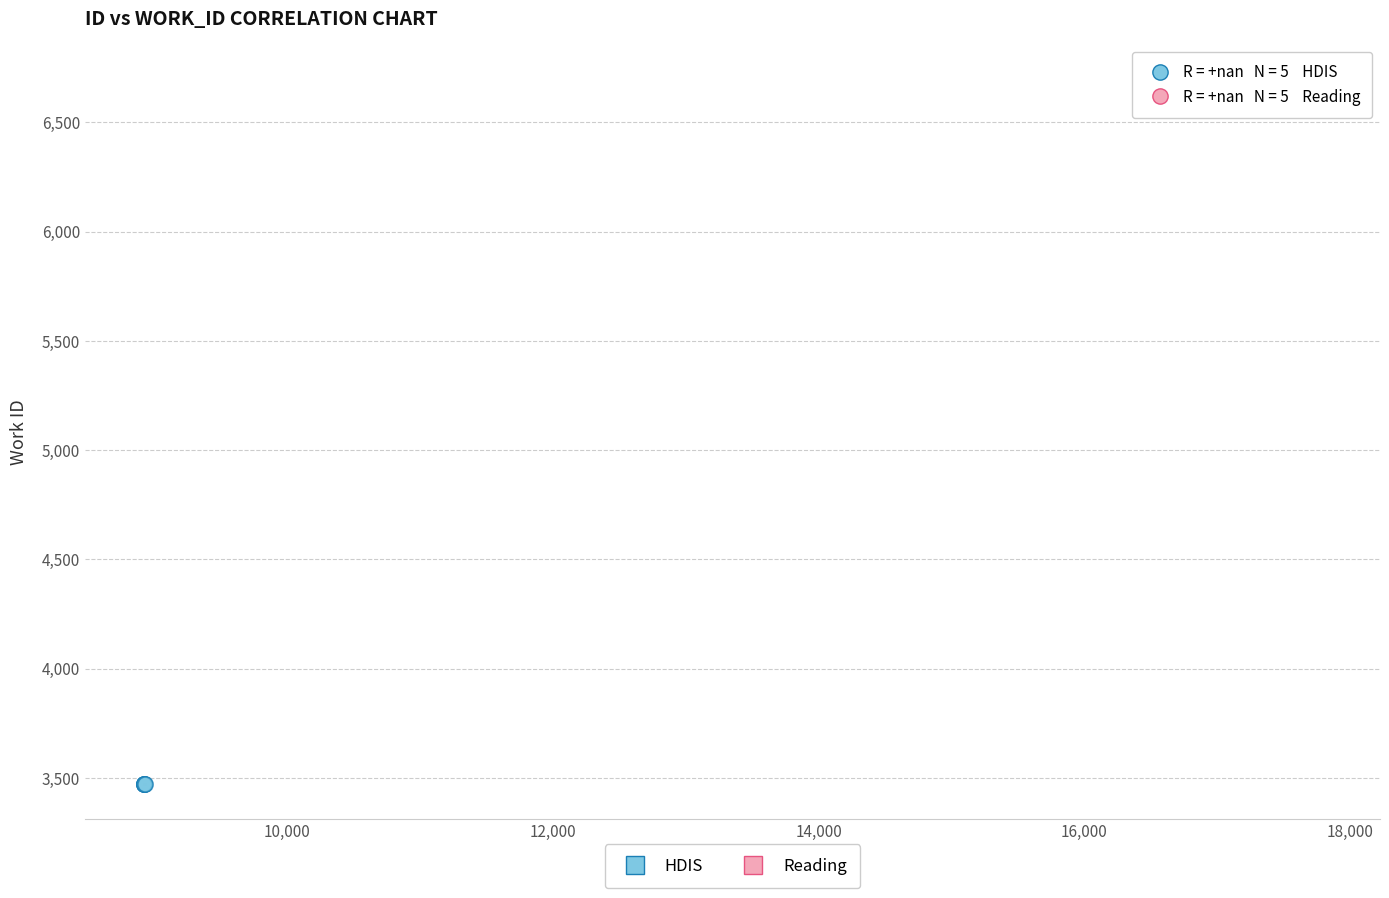

Which series reaches the minimum Y coordinate?

HDIS